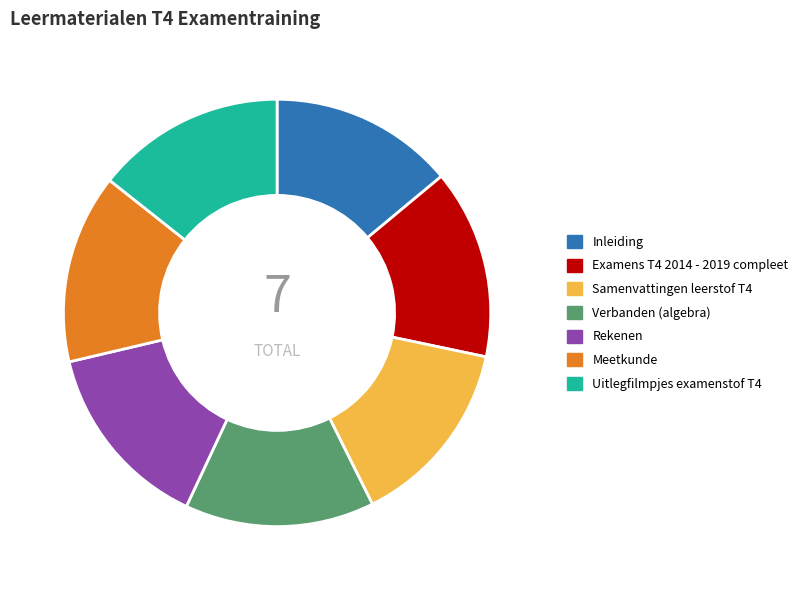

Do Rekenen and Verbanden (algebra) together represent more than half of the pie?

No